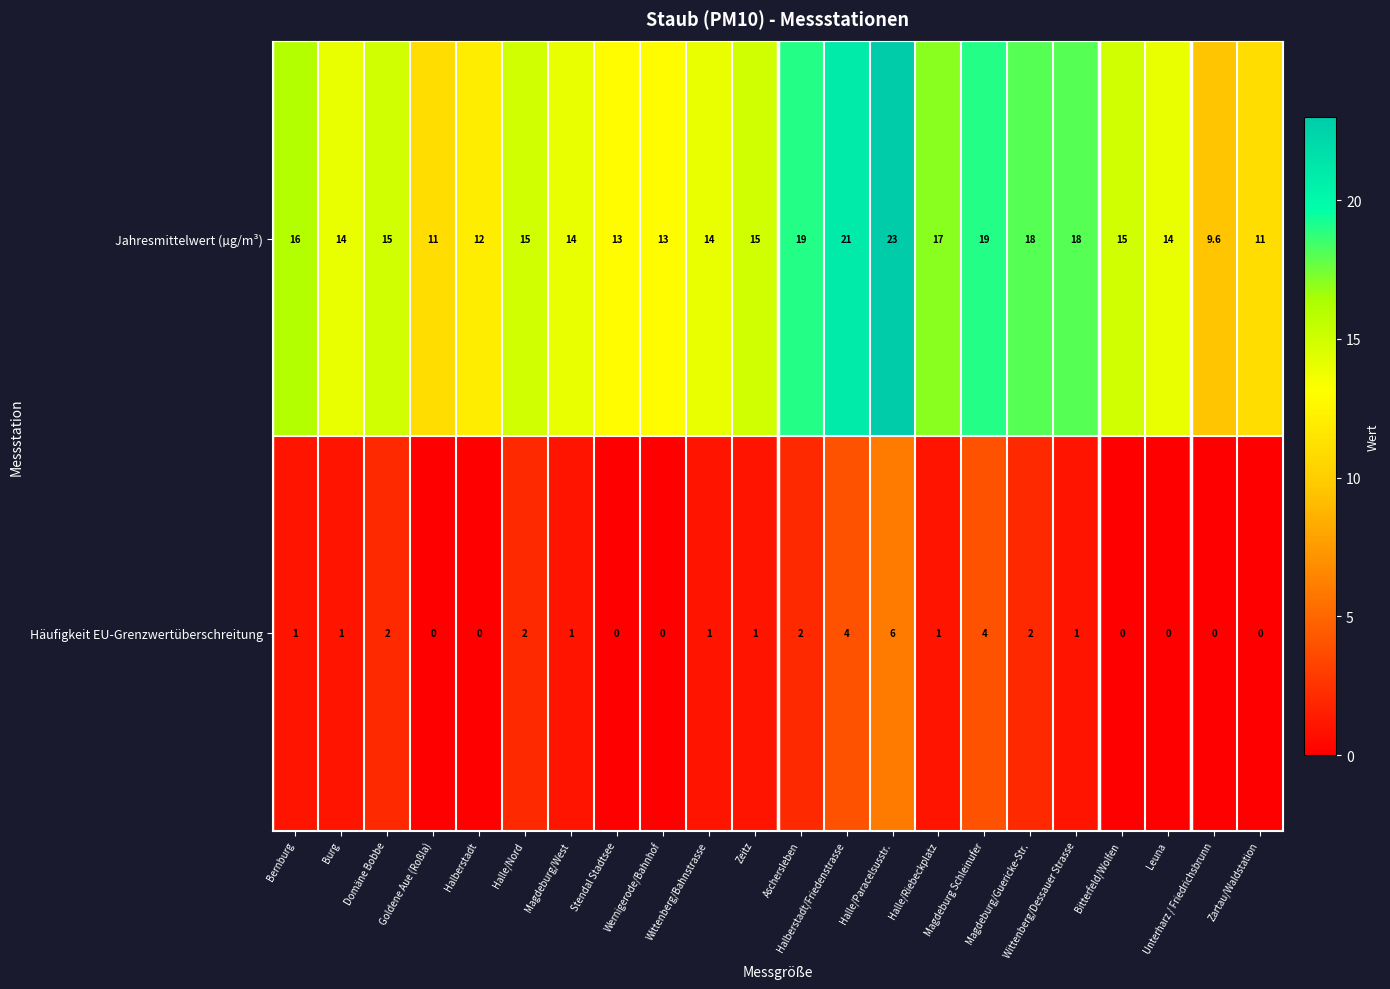

Which series has the largest total across all categories?

Jahresmittelwert (µg/m³)